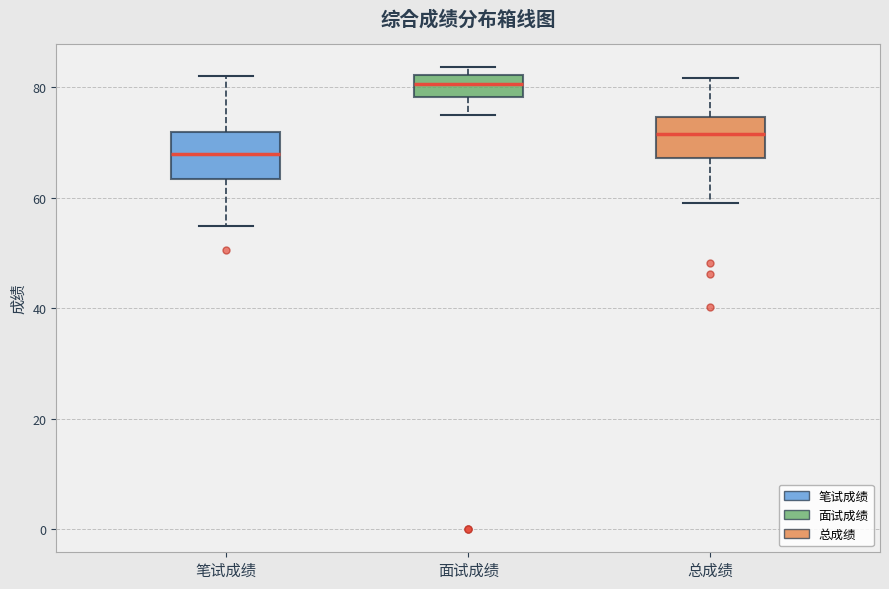

Reading left to right, read every box against the y-axis: the position of its median line, the range the box covers, and the ends of its whiskers. The values are not printed on the chart, so give them approximately, as read against the axis.

笔试成绩: median 68, box 64 to 72, whiskers 56 to 82
面试成绩: median 80, box 78 to 82, whiskers 76 to 84
总成绩: median 72, box 68 to 74, whiskers 60 to 82